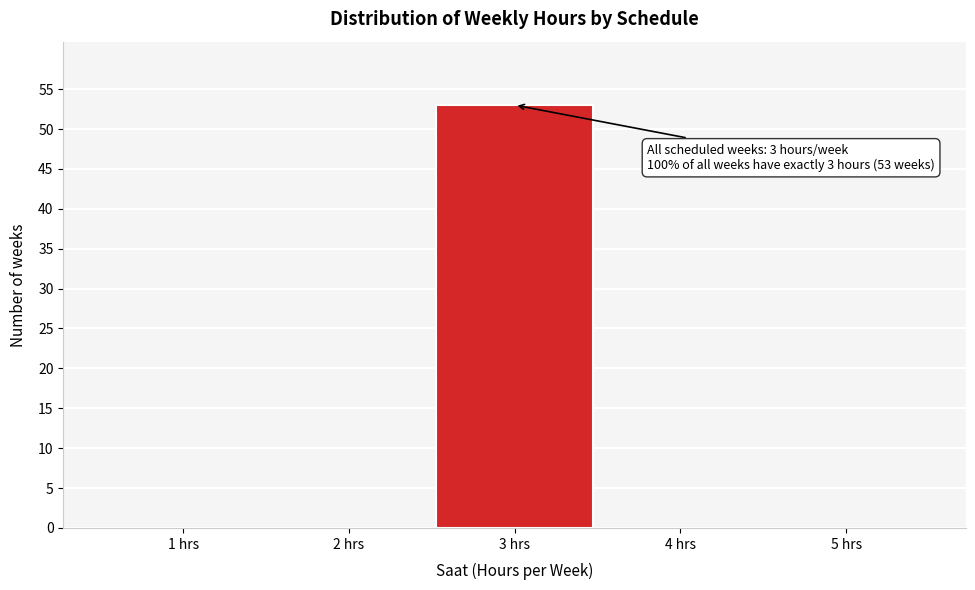

Reading right to left, what are all the values shown in this chart?

5 hrs=0	4 hrs=0	3 hrs=53	2 hrs=0	1 hrs=0